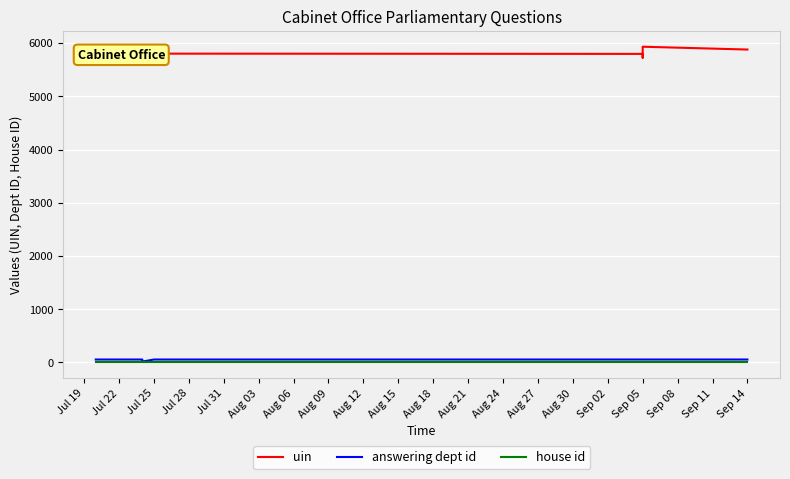

At which label does uin first exceed 5802?

Jul 19